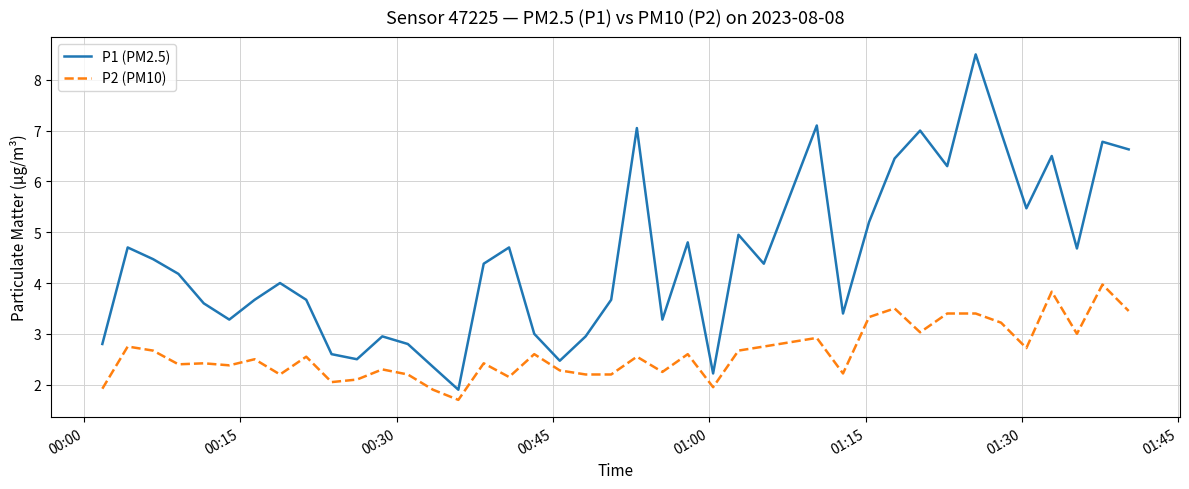

True or false: P1 (PM2.5) and P2 (PM10) intersect in this chart.

False